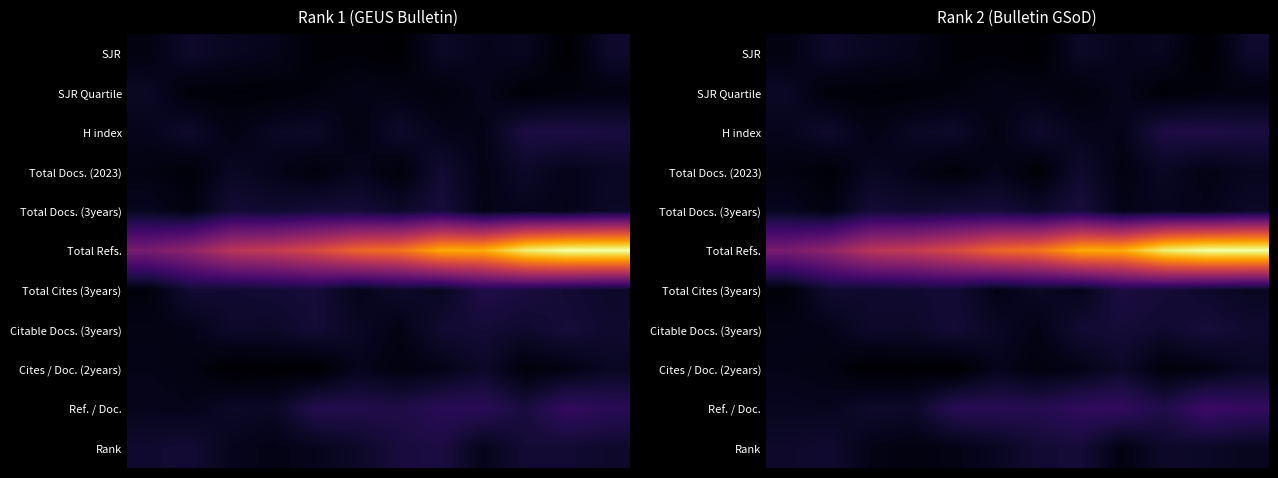

List the series in order of their peak value, lowest first.

SJR Quartile, Cites / Doc. (2years), SJR, Total Docs. (2023), Rank, Citable Docs. (3years), Total Docs. (3years), Total Cites (3years), H index, Ref. / Doc., Total Refs.